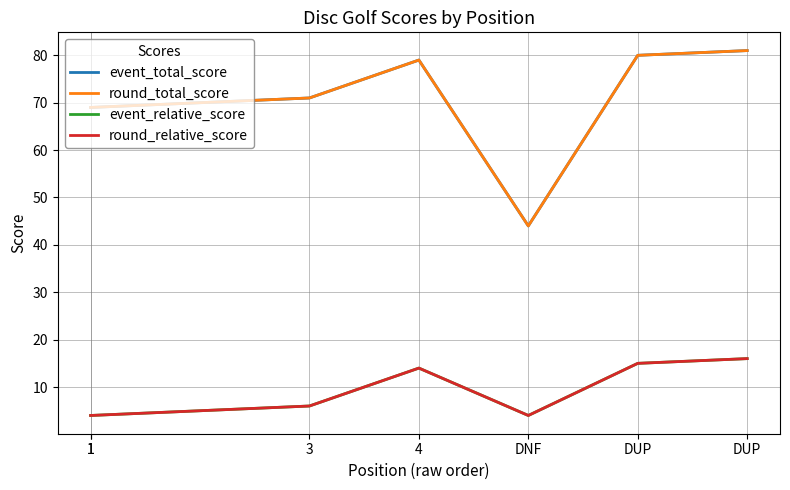

Which series changed the most between 1 and DNF?

event_total_score